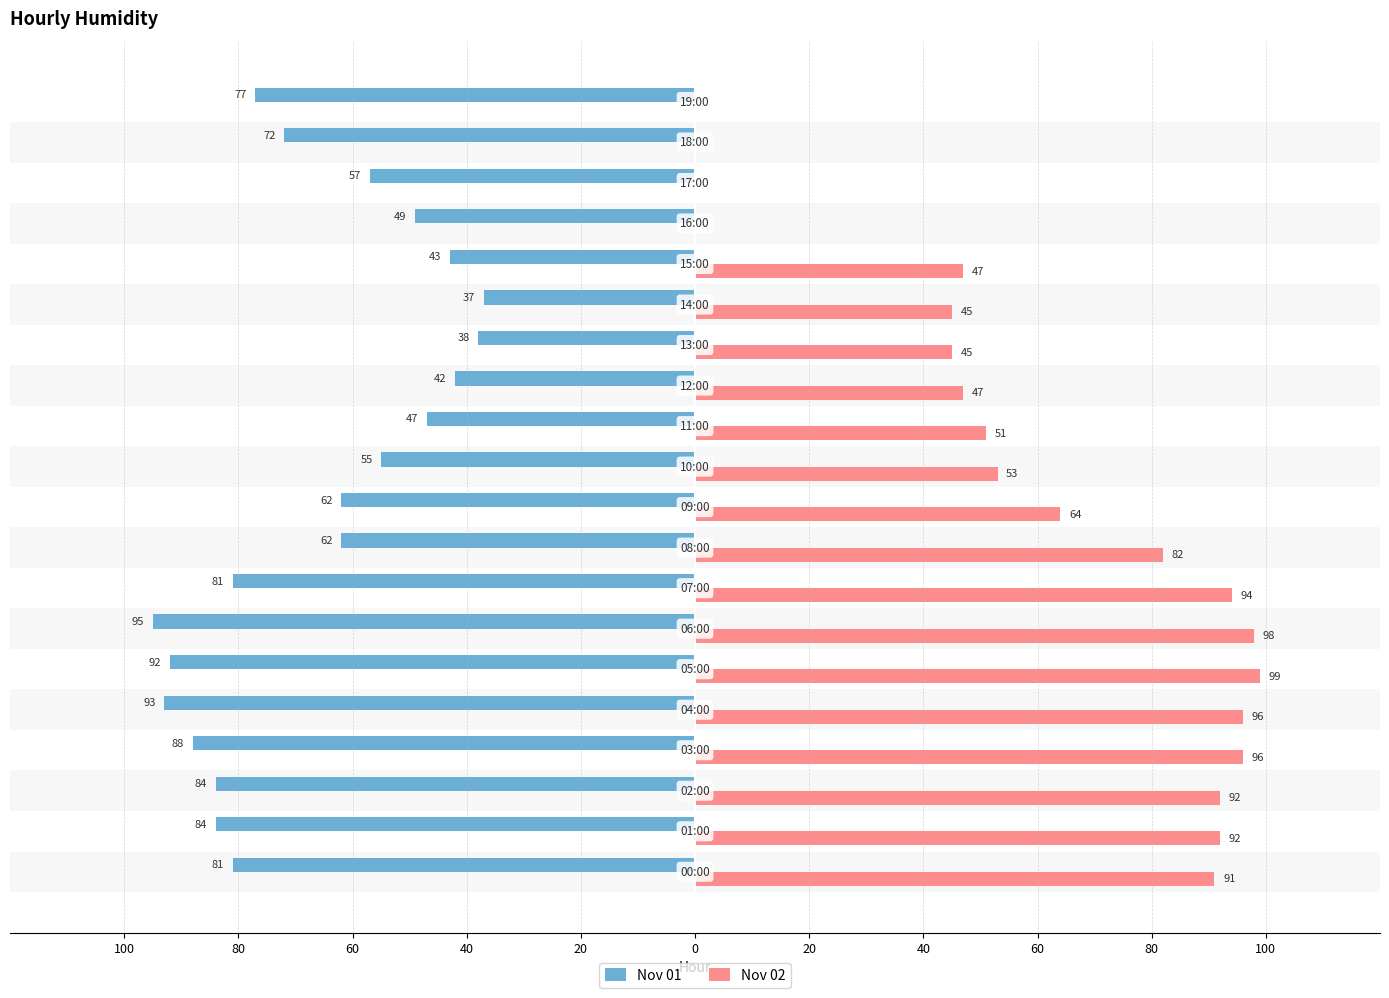

What are all the series names shown in the legend?

Nov 01, Nov 02